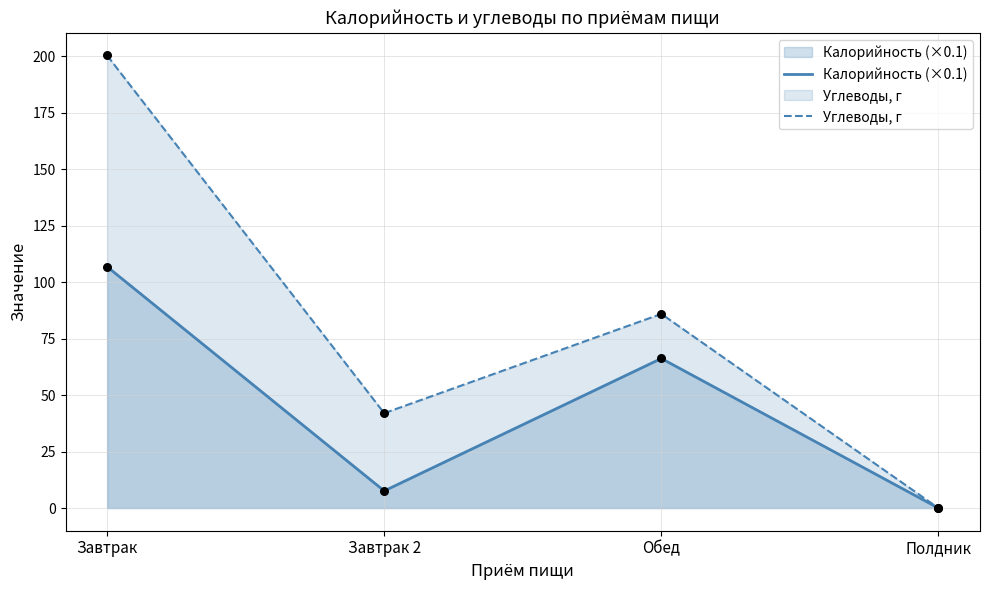

Which series has the widest spread of Y values?

Углеводы, г